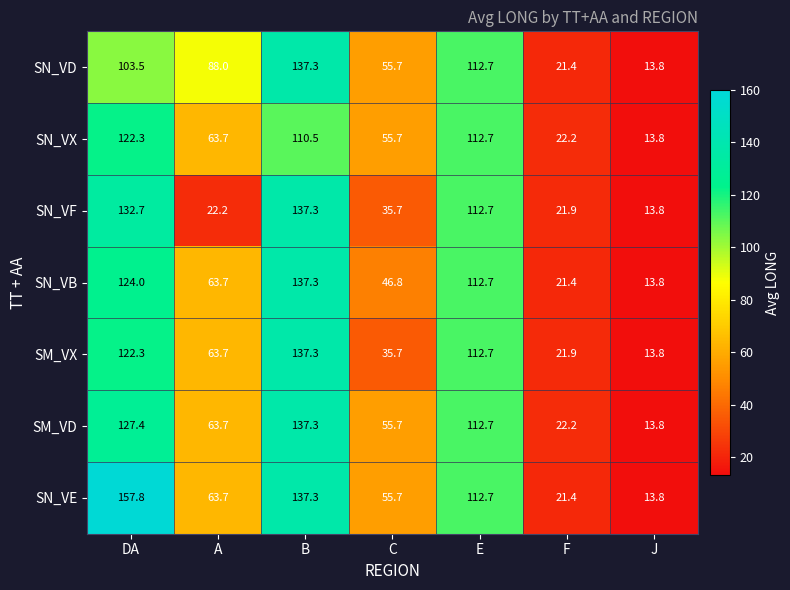

Which category has the highest value in the SN_VE series?

DA